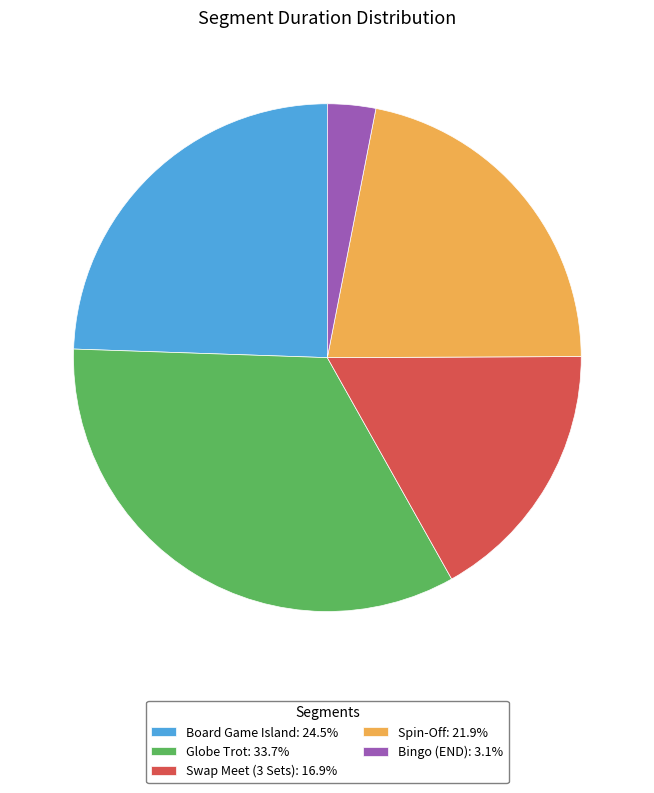

Rank the categories by value from highest to lowest.

Globe Trot, Board Game Island, Spin-Off, Swap Meet (3 Sets), Bingo (END)